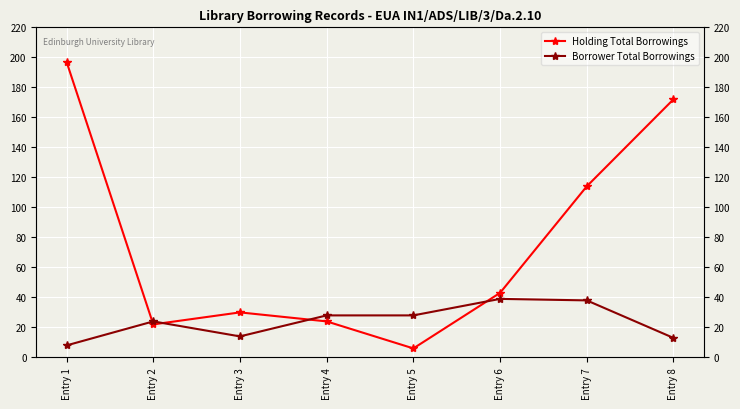

Rank the series by their maximum value, from highest to lowest.

Holding Total Borrowings, Borrower Total Borrowings